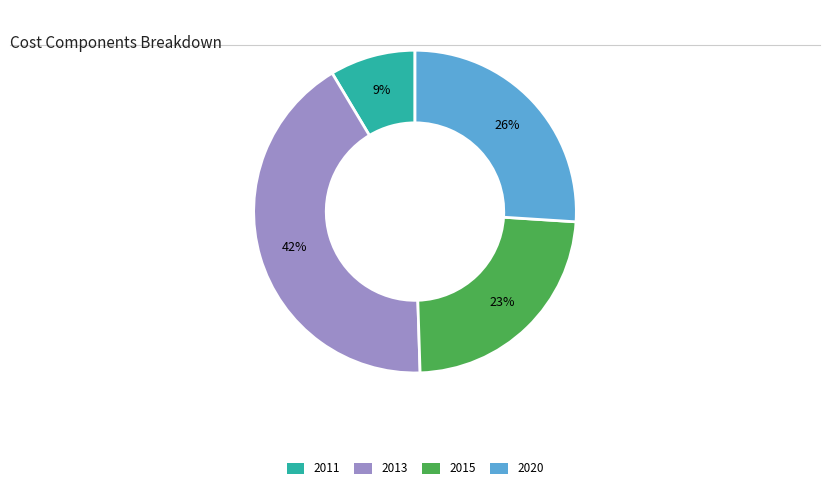

The 2020 slice represents 26% of the pie. True or false?

True